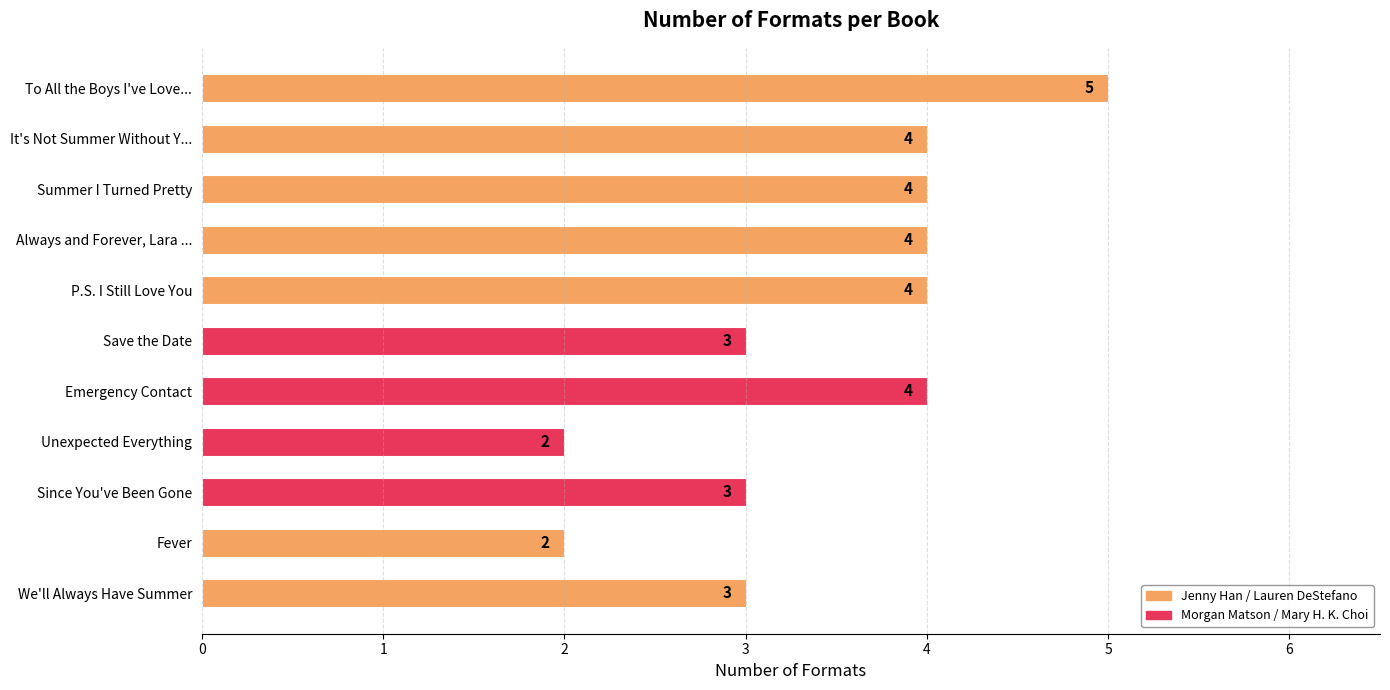

True or false: the data shows 4 at Summer I Turned Pretty.

True